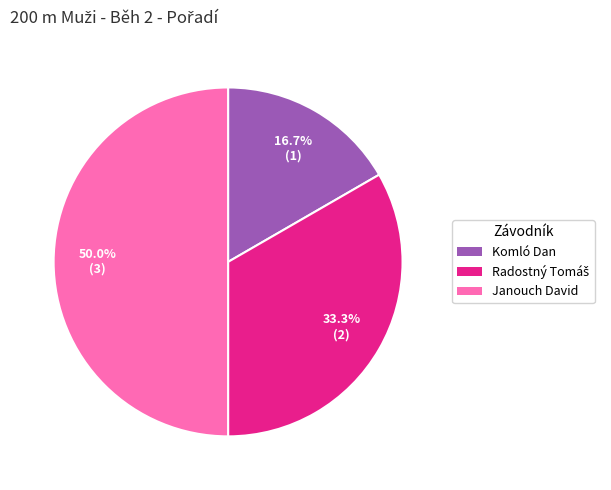

To the nearest percent, what is the combined percentage of Komló Dan and Janouch David?

67%